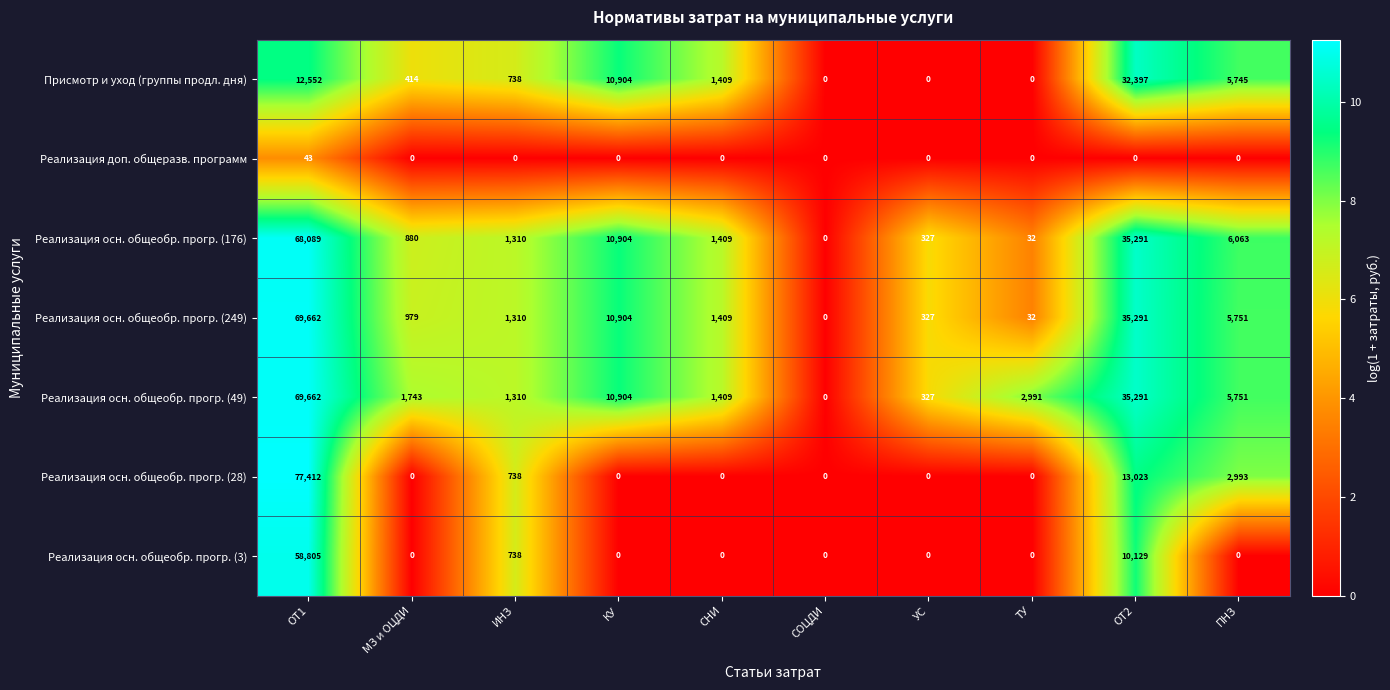

Rank the categories by Реализация осн. общеобр. прогр. (176) value from highest to lowest.

ОТ1, ОТ2, КУ, ПНЗ, СНИ, ИНЗ, МЗ и ОЦДИ, УС, ТУ, СОЦДИ